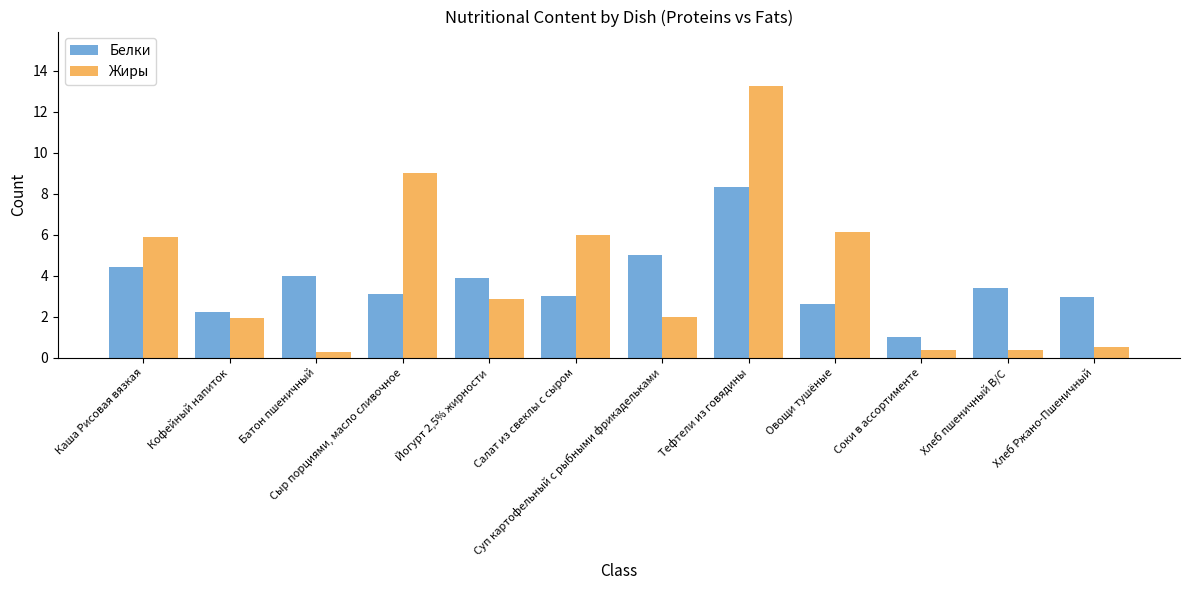

The value of Белки at Кофейный напиток is 3.3. True or false?

False